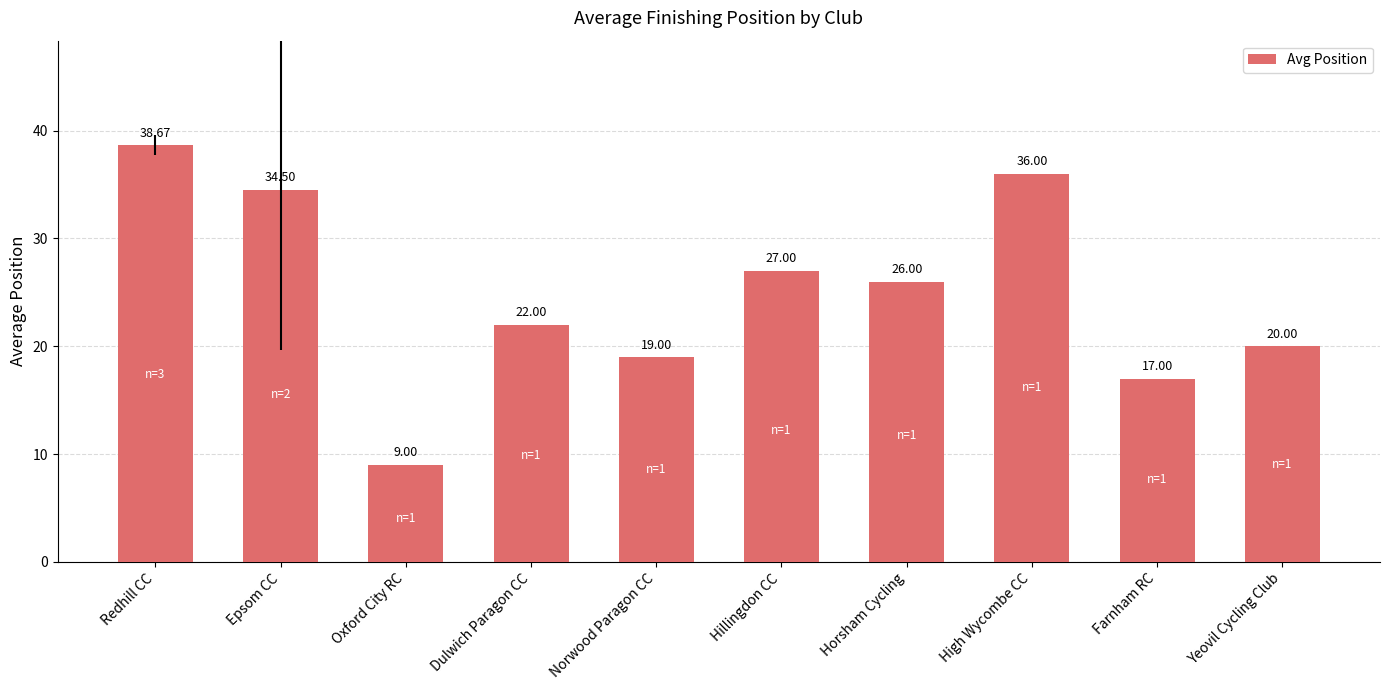

The value at High Wycombe CC is 36.0. True or false?

True